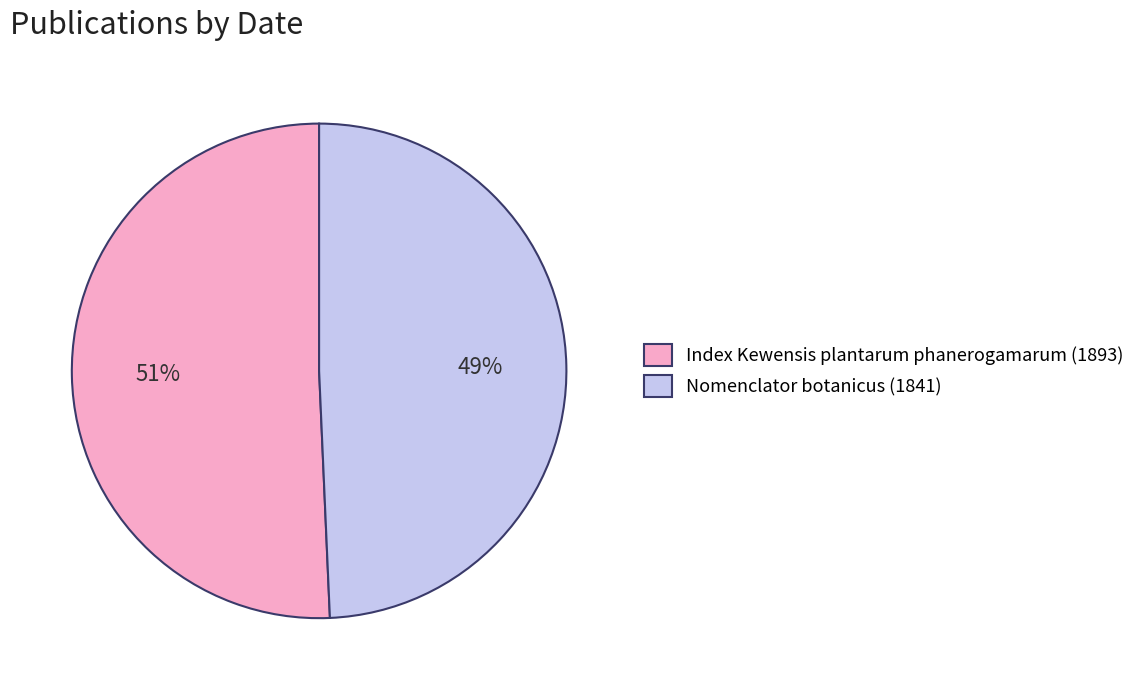

Which category has the biggest portion of the pie?

Index Kewensis plantarum phanerogamarum (1893)